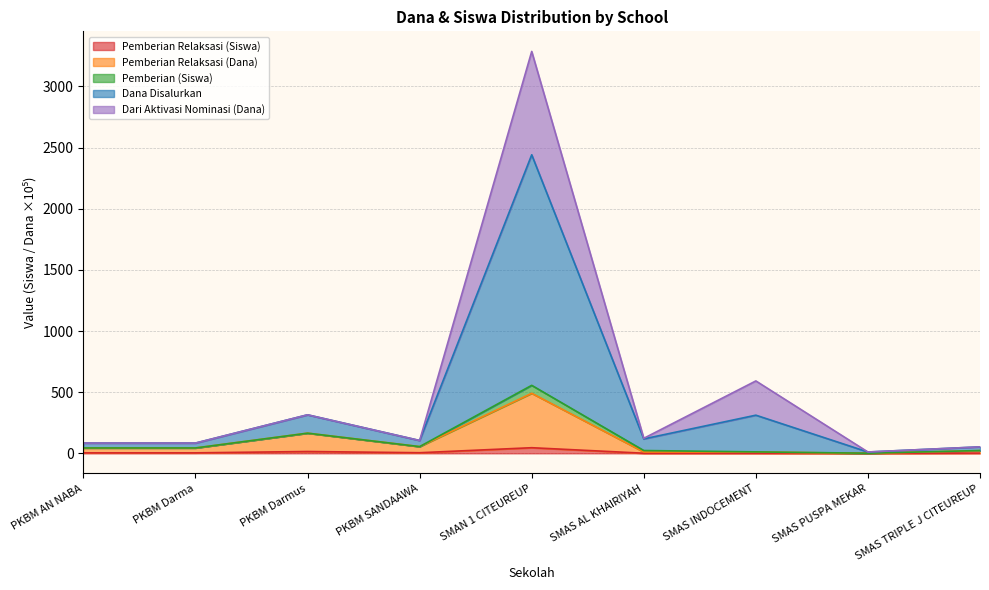

Rank the categories by Pemberian Relaksasi (Siswa) value from highest to lowest.

SMAN 1 CITEUREUP, PKBM Darmus, PKBM SANDAAWA, PKBM AN NABA, PKBM Darma, SMAS TRIPLE J CITEUREUP, SMAS AL KHAIRIYAH, SMAS INDOCEMENT, SMAS PUSPA MEKAR